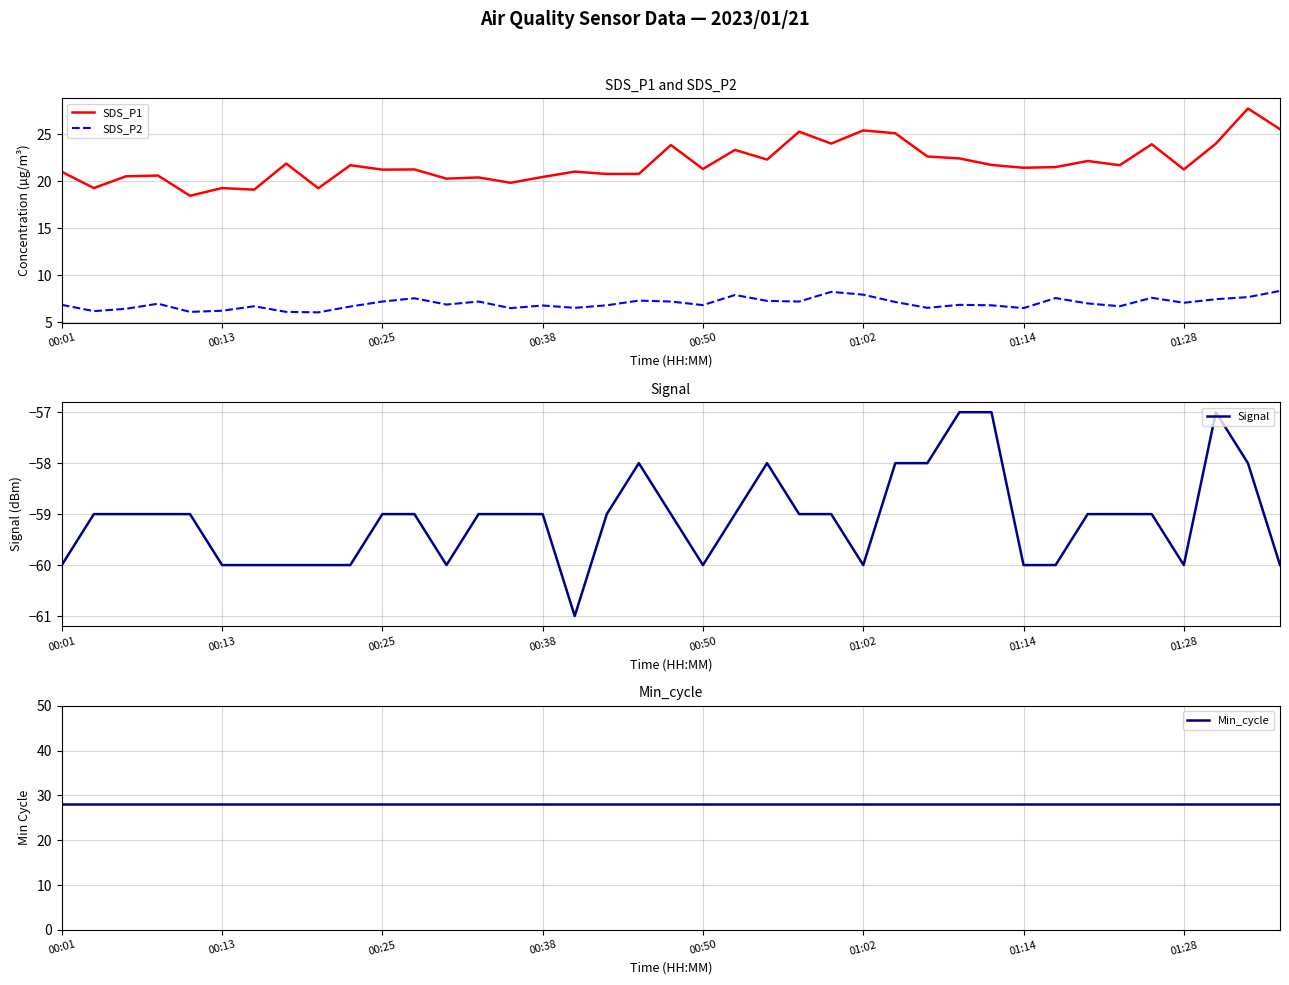

How many series are shown in this chart?

4